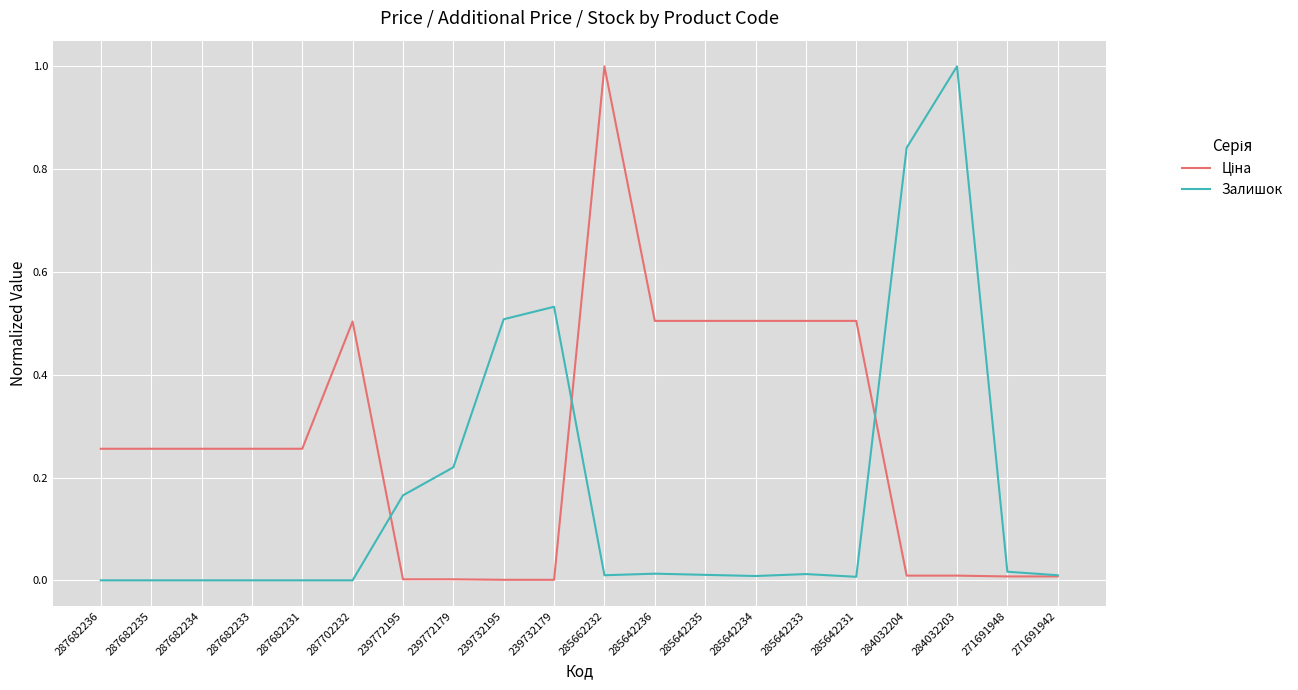

Between 287682235 and 284032203, which series saw the biggest shift?

Залишок